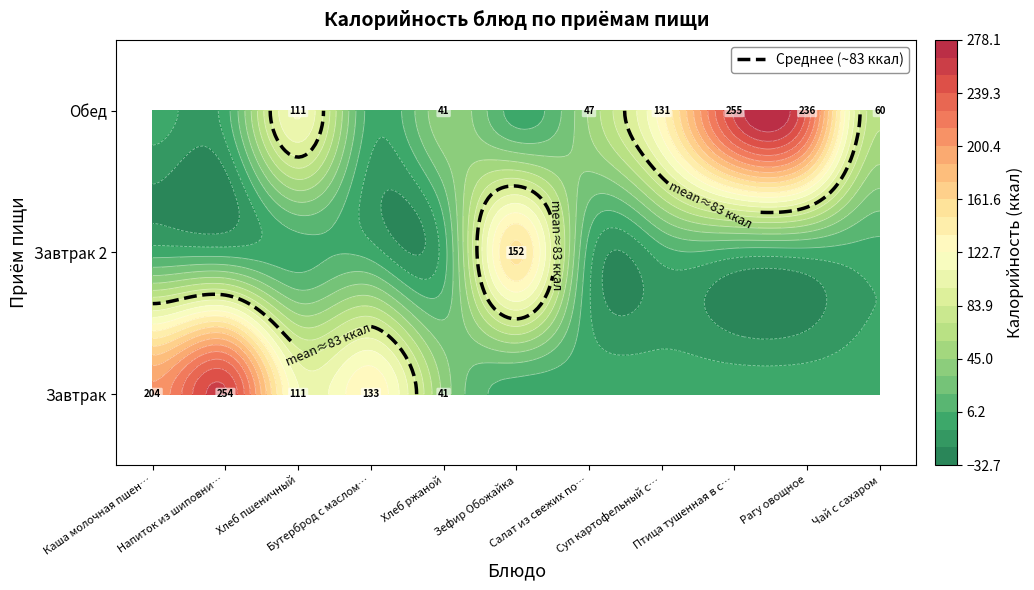

Rank the series at 7 from lowest to highest value.

Завтрак, Завтрак 2, Обед